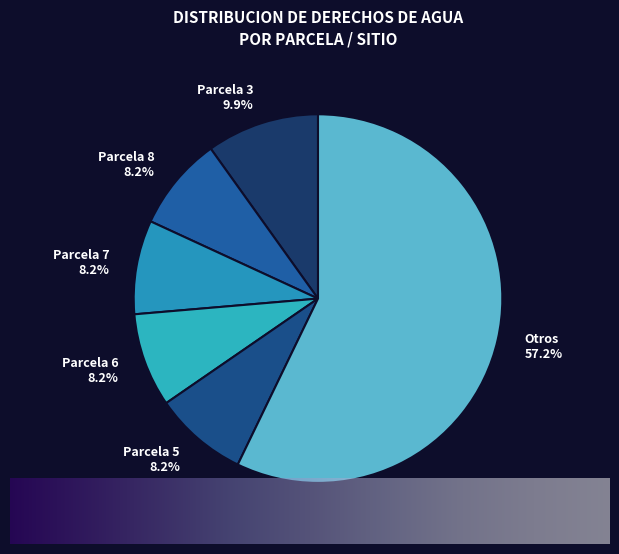

Combined, what portion of the pie is Parcela 5 and Parcela 3?

18.1%